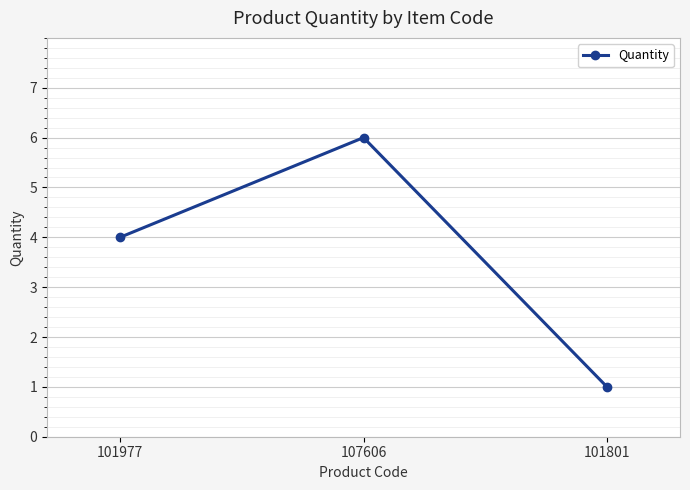

Does the chart display data point markers on the line(s)?

Yes